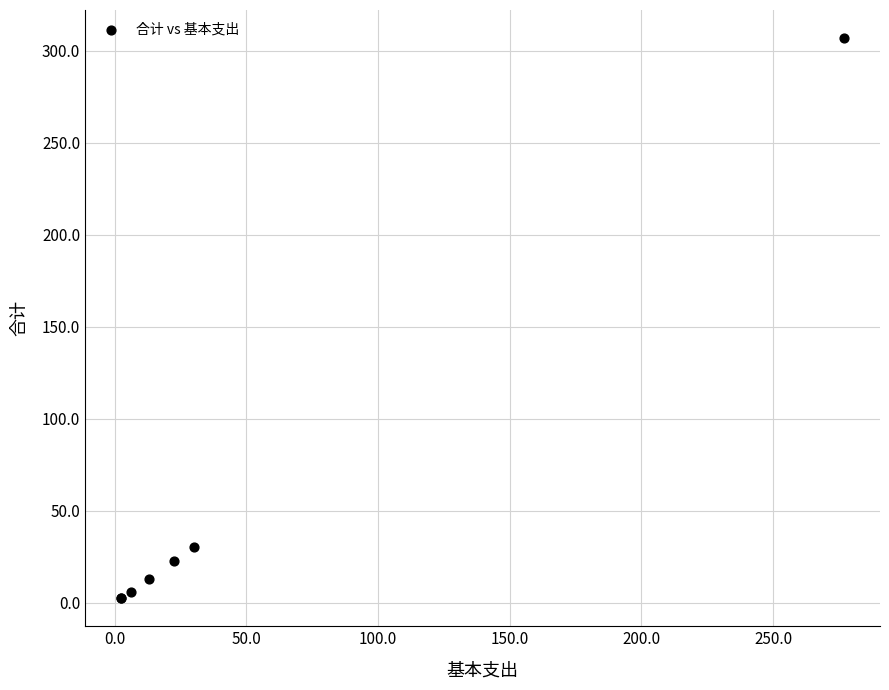

What Y value in the scatter plot is closest to 154?

30.0